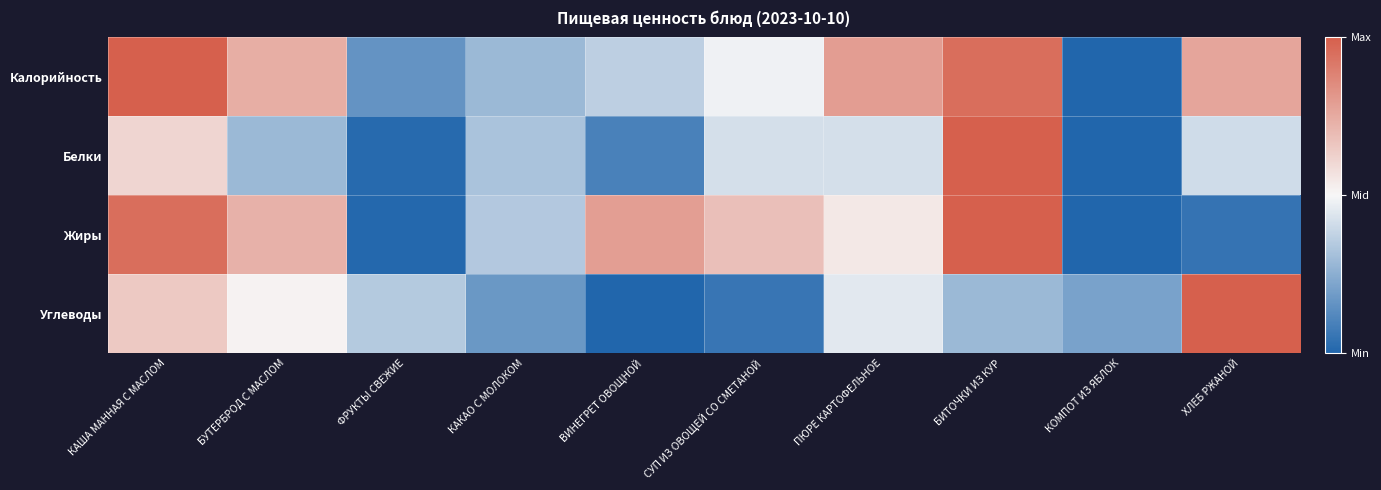

Reading left to right, list all the values displayed in this chart.

Калорийность: КАША МАННАЯ С МАСЛОМ=1.0	БУТЕРБРОД С МАСЛОМ=0.7	ФРУКТЫ СВЕЖИЕ=0.2	КАКАО С МОЛОКОМ=0.3	ВИНЕГРЕТ ОВОЩНОЙ=0.4	СУП ИЗ ОВОЩЕЙ СО СМЕТАНОЙ=0.5	ПЮРЕ КАРТОФЕЛЬНОЕ=0.8	БИТОЧКИ ИЗ КУР=1.0	КОМПОТ ИЗ ЯБЛОК=0.0	ХЛЕБ РЖАНОЙ=0.8
Белки: КАША МАННАЯ С МАСЛОМ=0.6	БУТЕРБРОД С МАСЛОМ=0.3	ФРУКТЫ СВЕЖИЕ=0.0	КАКАО С МОЛОКОМ=0.3	ВИНЕГРЕТ ОВОЩНОЙ=0.1	СУП ИЗ ОВОЩЕЙ СО СМЕТАНОЙ=0.4	ПЮРЕ КАРТОФЕЛЬНОЕ=0.4	БИТОЧКИ ИЗ КУР=1.0	КОМПОТ ИЗ ЯБЛОК=0.0	ХЛЕБ РЖАНОЙ=0.4
Жиры: КАША МАННАЯ С МАСЛОМ=0.9	БУТЕРБРОД С МАСЛОМ=0.7	ФРУКТЫ СВЕЖИЕ=0.0	КАКАО С МОЛОКОМ=0.3	ВИНЕГРЕТ ОВОЩНОЙ=0.8	СУП ИЗ ОВОЩЕЙ СО СМЕТАНОЙ=0.7	ПЮРЕ КАРТОФЕЛЬНОЕ=0.6	БИТОЧКИ ИЗ КУР=1.0	КОМПОТ ИЗ ЯБЛОК=0.0	ХЛЕБ РЖАНОЙ=0.0
Углеводы: КАША МАННАЯ С МАСЛОМ=0.6	БУТЕРБРОД С МАСЛОМ=0.5	ФРУКТЫ СВЕЖИЕ=0.3	КАКАО С МОЛОКОМ=0.2	ВИНЕГРЕТ ОВОЩНОЙ=0.0	СУП ИЗ ОВОЩЕЙ СО СМЕТАНОЙ=0.1	ПЮРЕ КАРТОФЕЛЬНОЕ=0.5	БИТОЧКИ ИЗ КУР=0.3	КОМПОТ ИЗ ЯБЛОК=0.2	ХЛЕБ РЖАНОЙ=1.0